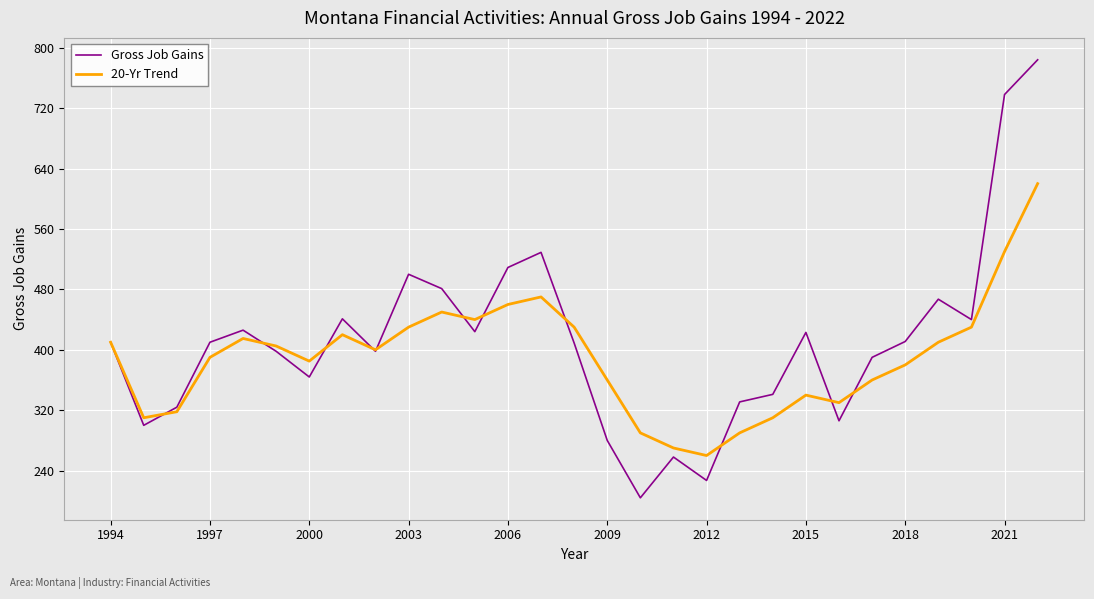

What is the lowest value of the 20-Yr Trend series?

260